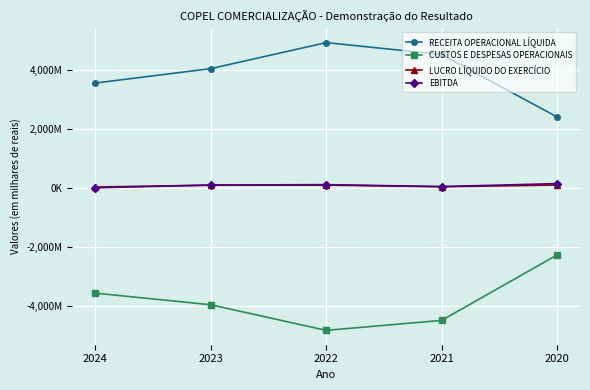

What are all the series names shown in the legend?

RECEITA OPERACIONAL LÍQUIDA, CUSTOS E DESPESAS OPERACIONAIS, LUCRO LÍQUIDO DO EXERCÍCIO, EBITDA